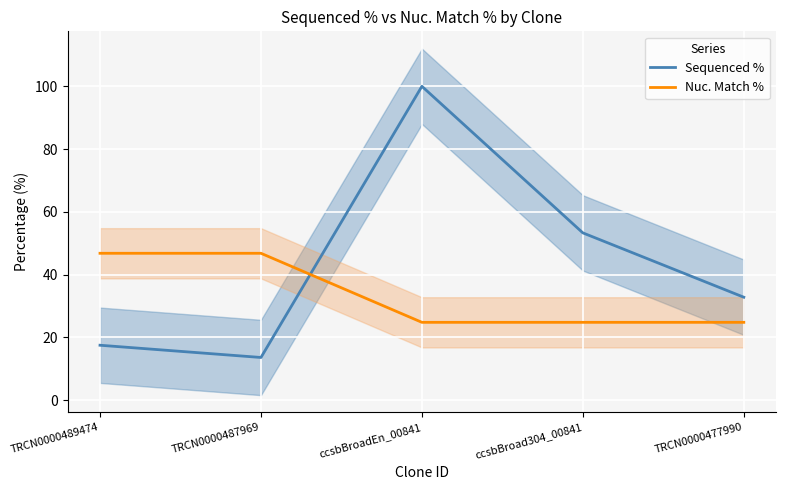

What is the total value across all series at ccsbBroadEn_00841?

124.8